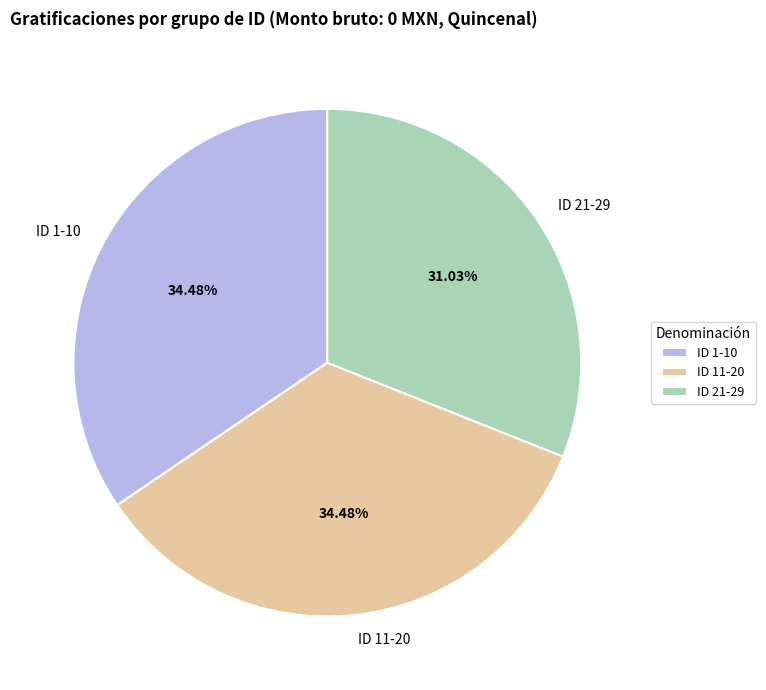

To the nearest percent, what is the average slice percentage?

33%